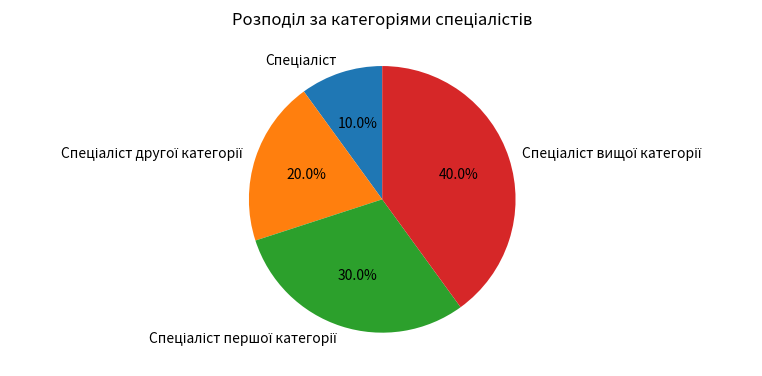

How many segments does this pie chart have?

4